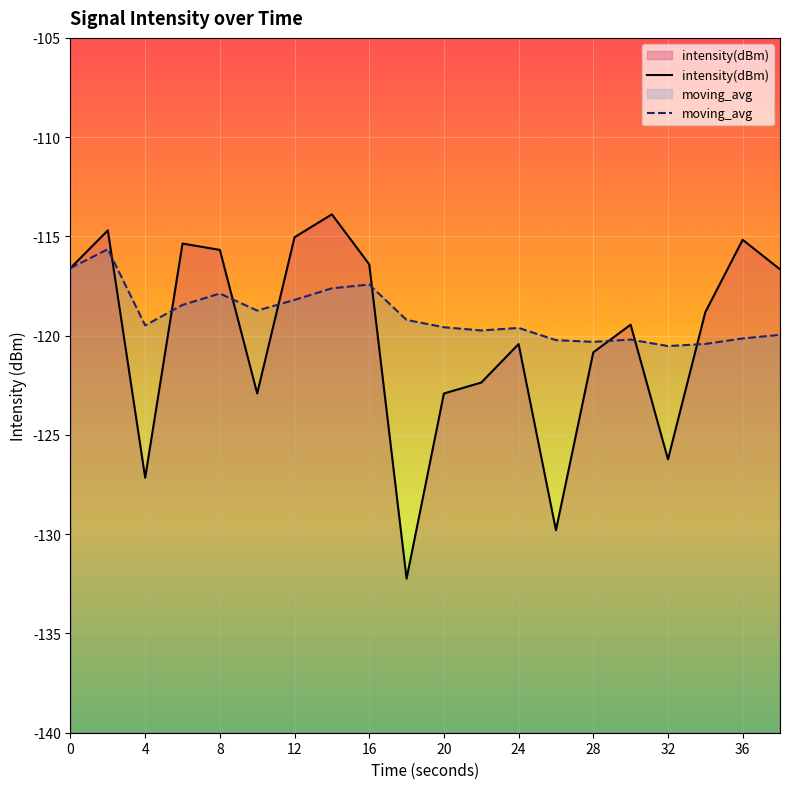

The value of intensity(dBm) at 36 is -34.7. True or false?

False